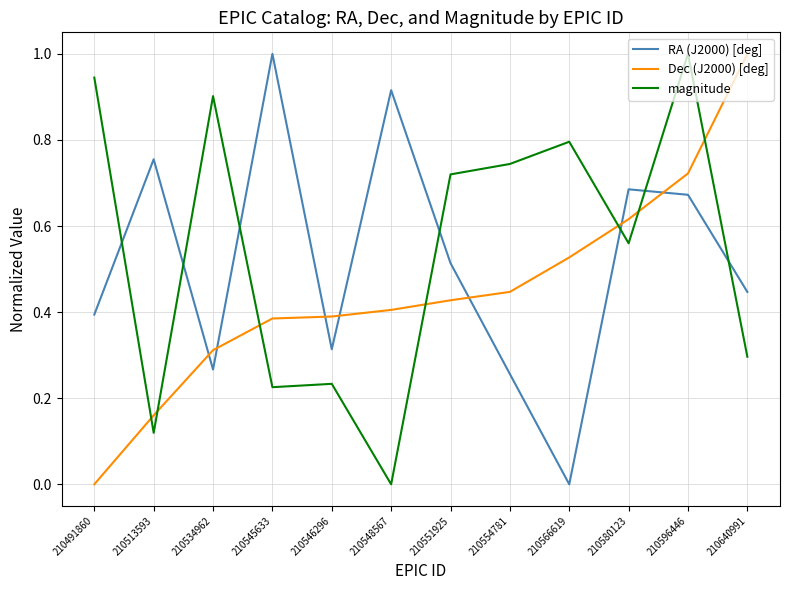

At how many categories does at least one series exceed 0?

12